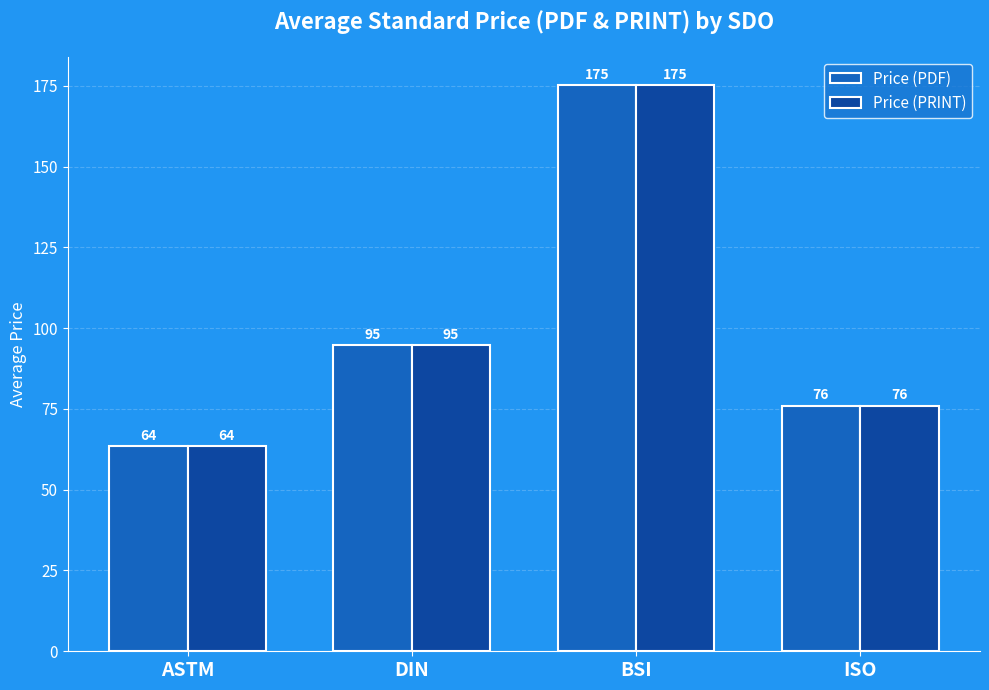

List the labels in order of Price (PDF) value, smallest first.

ASTM, ISO, DIN, BSI